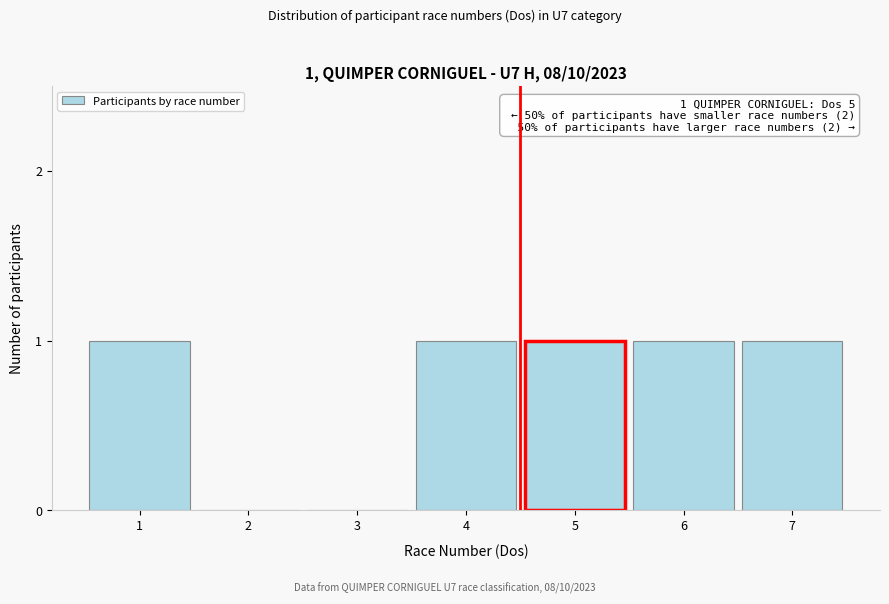

Reading left to right, extract all data points from this chart.

1=1	2=0	3=0	4=1	5=1	6=1	7=1